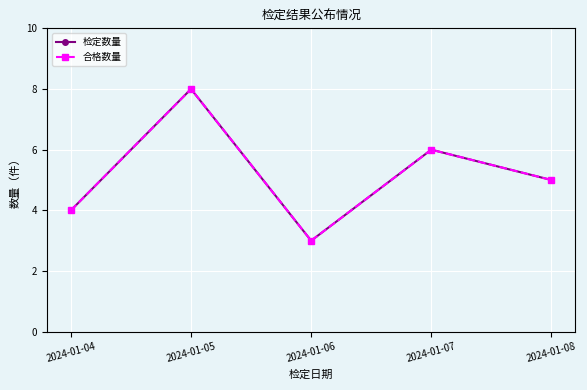

Is this an area chart (filled region under the line)?

No